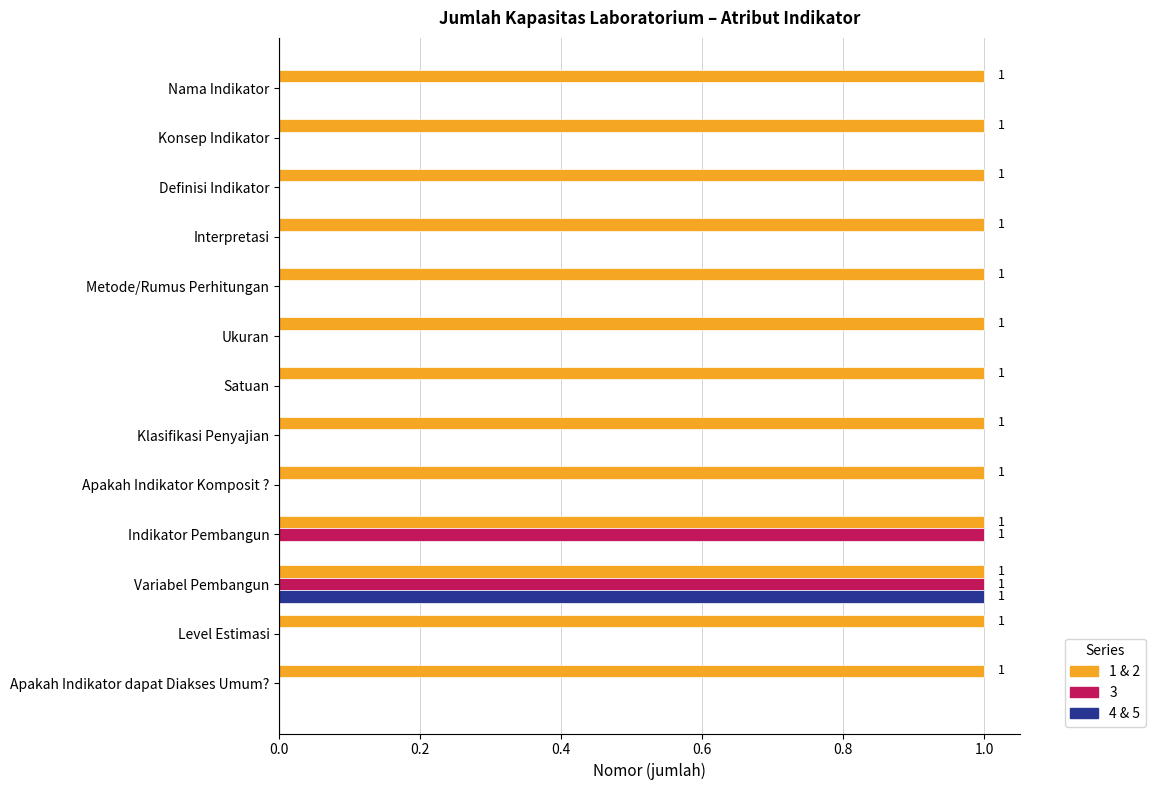

Is the value of 4 & 5 at Apakah Indikator Komposit ? greater than the value of 1 & 2 at Variabel Pembangun?

No